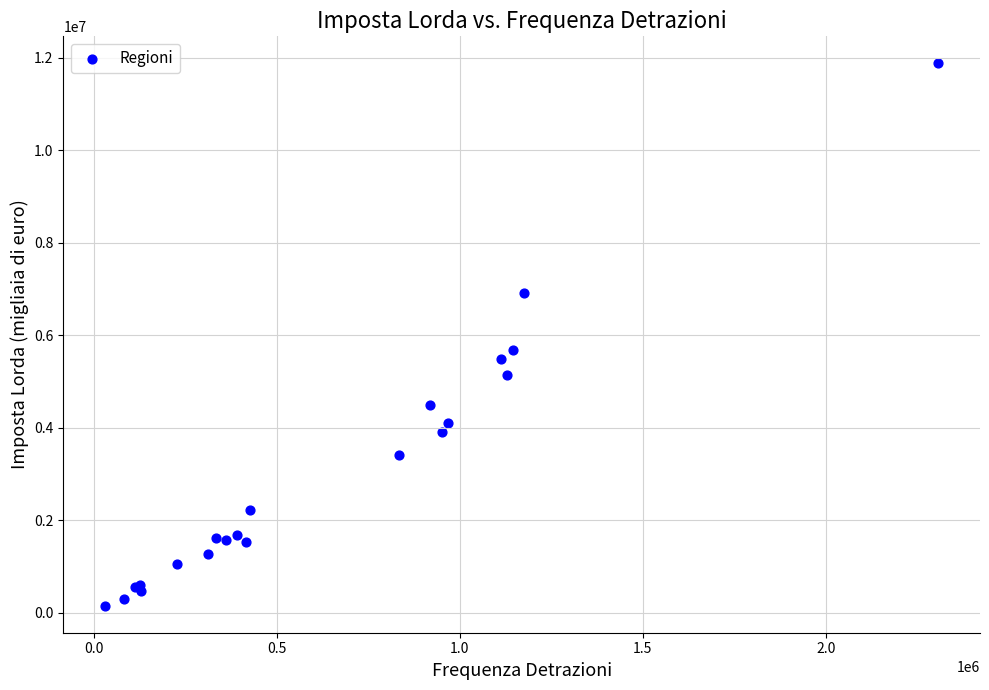

What Y value in the scatter plot is closest to 6015472?

5688621